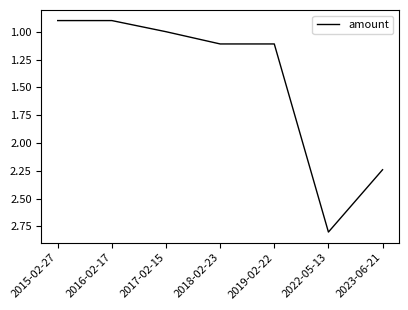

What is the maximum value shown in the chart?

2.8